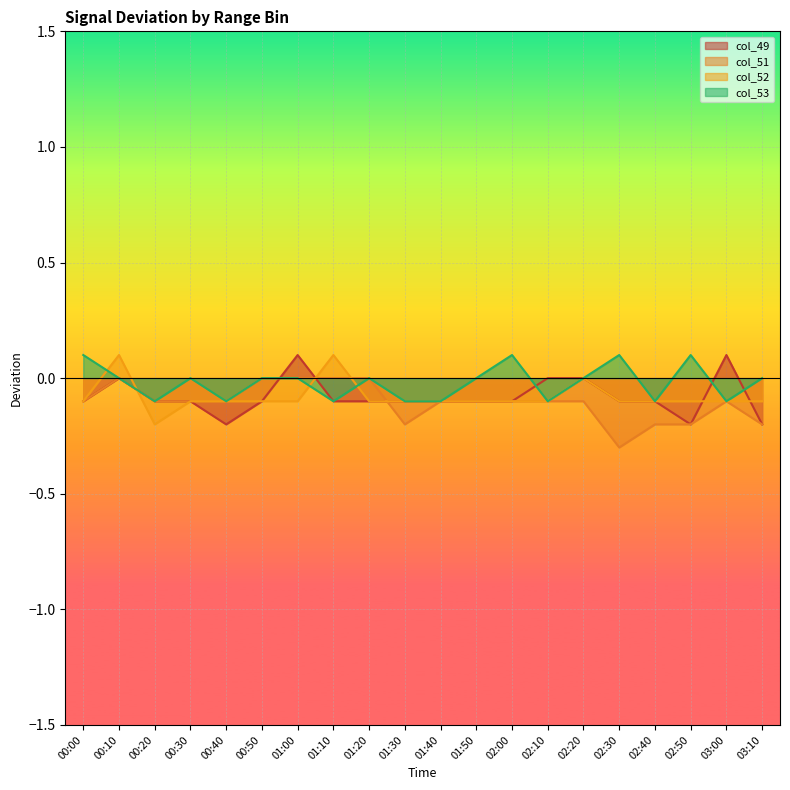

Reading left to right, list all the values displayed in this chart.

col_49: 00:00=-0.1	00:10=-0.0	00:20=-0.1	00:30=-0.1	00:40=-0.2	00:50=-0.1	01:00=0.1	01:10=-0.1	01:20=-0.1	01:30=-0.1	01:40=-0.1	01:50=-0.1	02:00=-0.1	02:10=-0.0	02:20=0.0	02:30=-0.1	02:40=-0.1	02:50=-0.2	03:00=0.1	03:10=-0.2
col_51: 00:00=-0.1	00:10=-0.0	00:20=-0.1	00:30=-0.1	00:40=-0.1	00:50=-0.0	01:00=-0.0	01:10=-0.0	01:20=-0.0	01:30=-0.2	01:40=-0.1	01:50=-0.1	02:00=-0.1	02:10=-0.1	02:20=-0.1	02:30=-0.3	02:40=-0.2	02:50=-0.2	03:00=-0.1	03:10=-0.2
col_52: 00:00=-0.1	00:10=0.1	00:20=-0.2	00:30=-0.1	00:40=-0.1	00:50=-0.1	01:00=-0.1	01:10=0.1	01:20=-0.1	01:30=-0.1	01:40=-0.1	01:50=-0.1	02:00=-0.1	02:10=-0.1	02:20=-0.0	02:30=-0.1	02:40=-0.1	02:50=-0.1	03:00=-0.1	03:10=-0.1
col_53: 00:00=0.1	00:10=-0.0	00:20=-0.1	00:30=-0.0	00:40=-0.1	00:50=-0.0	01:00=0.0	01:10=-0.1	01:20=0.0	01:30=-0.1	01:40=-0.1	01:50=-0.0	02:00=0.1	02:10=-0.1	02:20=0.0	02:30=0.1	02:40=-0.1	02:50=0.1	03:00=-0.1	03:10=0.0